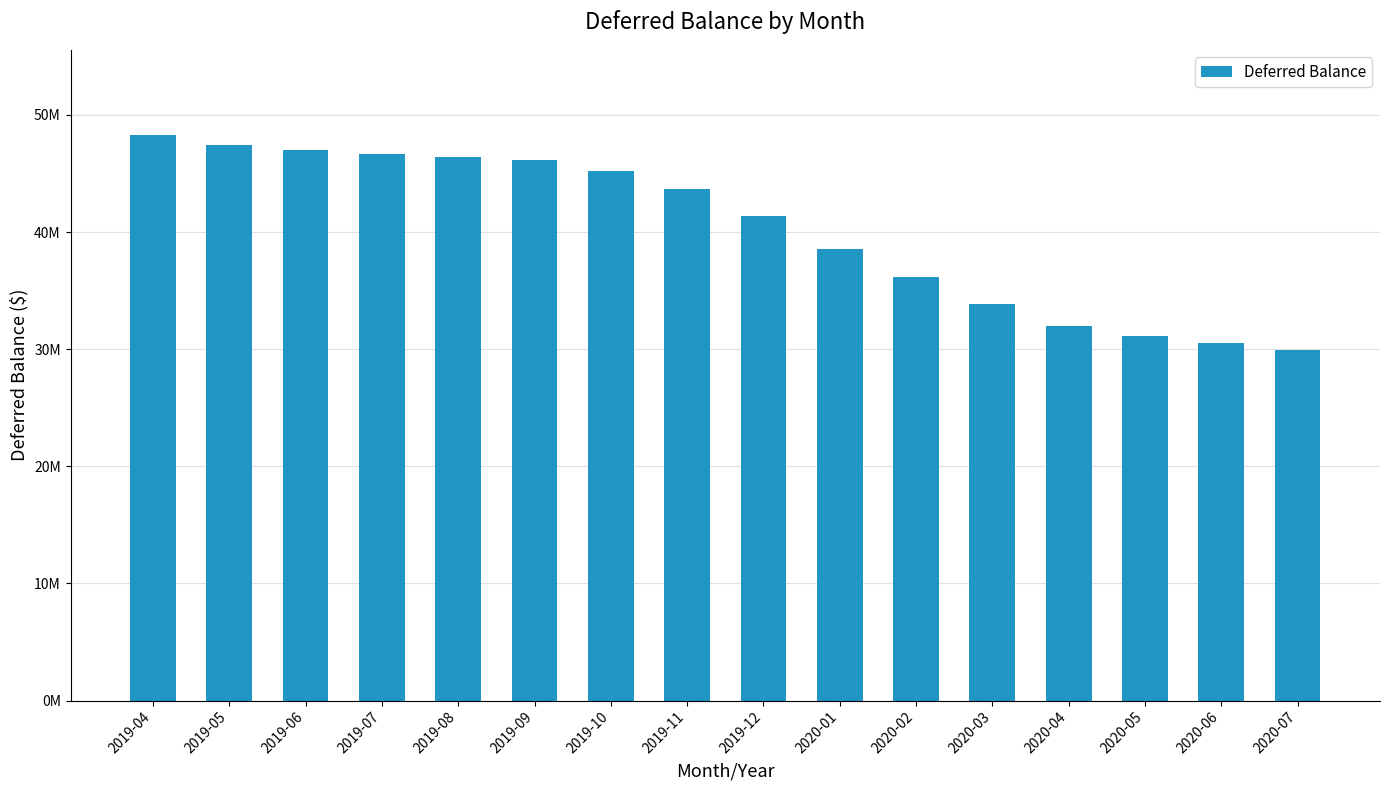

Reading right to left, extract all data points from this chart.

2020-07=29946650.8	2020-06=30518683.1	2020-05=31165572.6	2020-04=32019020.1	2020-03=33831277.0	2020-02=36179676.0	2020-01=38524761.5	2019-12=41366186.8	2019-11=43685242.8	2019-10=45226488.7	2019-09=46118062.2	2019-08=46402080.9	2019-07=46691603.6	2019-06=47028598.6	2019-05=47467721.8	2019-04=48311698.0